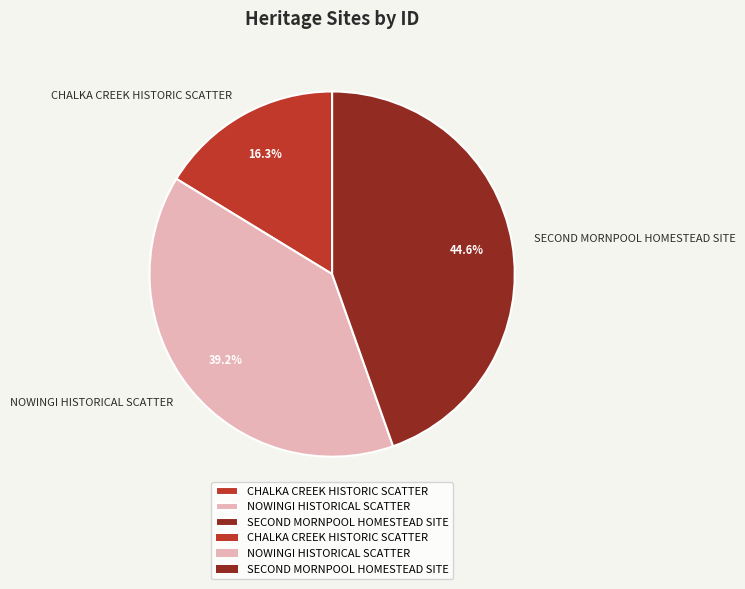

What is the largest slice in the pie chart?

SECOND MORNPOOL HOMESTEAD SITE